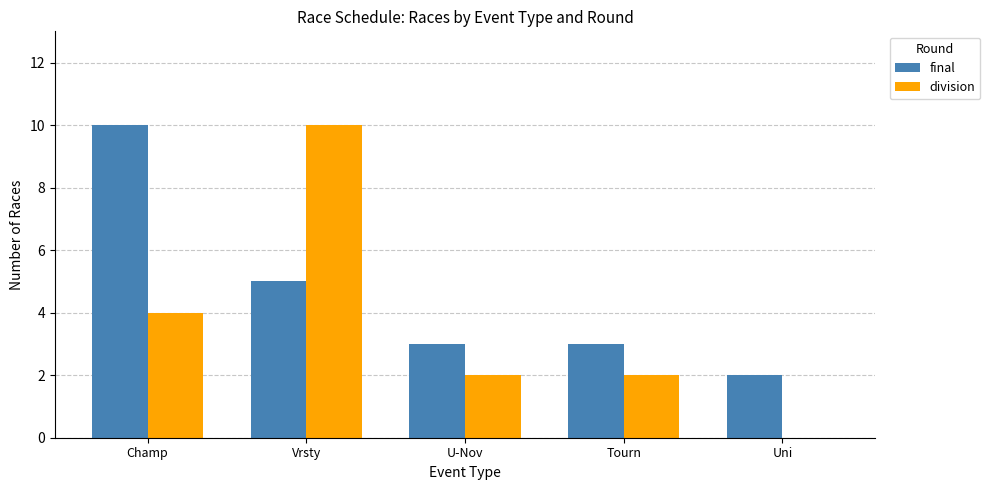

At which category is the sum across all series the highest?

Vrsty